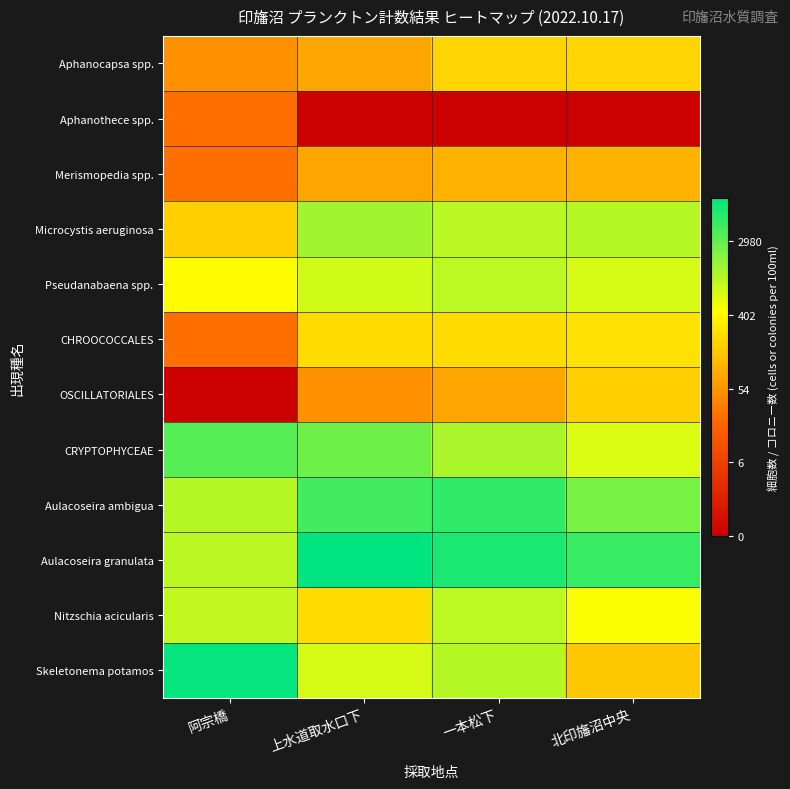

Reading left to right, list all the values displayed in this chart.

Aphanocapsa spp.: 阿宗橋=3.9	上水道取水口下=4.3	一本松下=5.3	北印旛沼中央=5.3
Aphanothece spp.: 阿宗橋=3.3	上水道取水口下=0.0	一本松下=0.0	北印旛沼中央=0.0
Merismopedia spp.: 阿宗橋=3.3	上水道取水口下=4.3	一本松下=4.6	北印旛沼中央=4.6
Microcystis aeruginosa: 阿宗橋=5.2	上水道取水口下=7.3	一本松下=7.0	北印旛沼中央=7.0
Pseudanabaena spp.: 阿宗橋=6.1	上水道取水口下=6.7	一本松下=6.9	北印旛沼中央=6.6
CHROOCOCCALES: 阿宗橋=3.3	上水道取水口下=5.4	一本松下=5.4	北印旛沼中央=5.5
OSCILLATORIALES: 阿宗橋=0.0	上水道取水口下=3.9	一本松下=4.3	北印旛沼中央=5.2
CRYPTOPHYCEAE: 阿宗橋=8.2	上水道取水口下=7.9	一本松下=7.1	北印旛沼中央=6.6
Aulacoseira ambigua: 阿宗橋=7.0	上水道取水口下=8.4	一本松下=8.6	北印旛沼中央=7.8
Aulacoseira granulata: 阿宗橋=7.0	上水道取水口下=9.2	一本松下=8.9	北印旛沼中央=8.5
Nitzschia acicularis: 阿宗橋=6.9	上水道取水口下=5.4	一本松下=6.9	北印旛沼中央=6.2
Skeletonema potamos: 阿宗橋=9.1	上水道取水口下=6.6	一本松下=7.0	北印旛沼中央=5.0